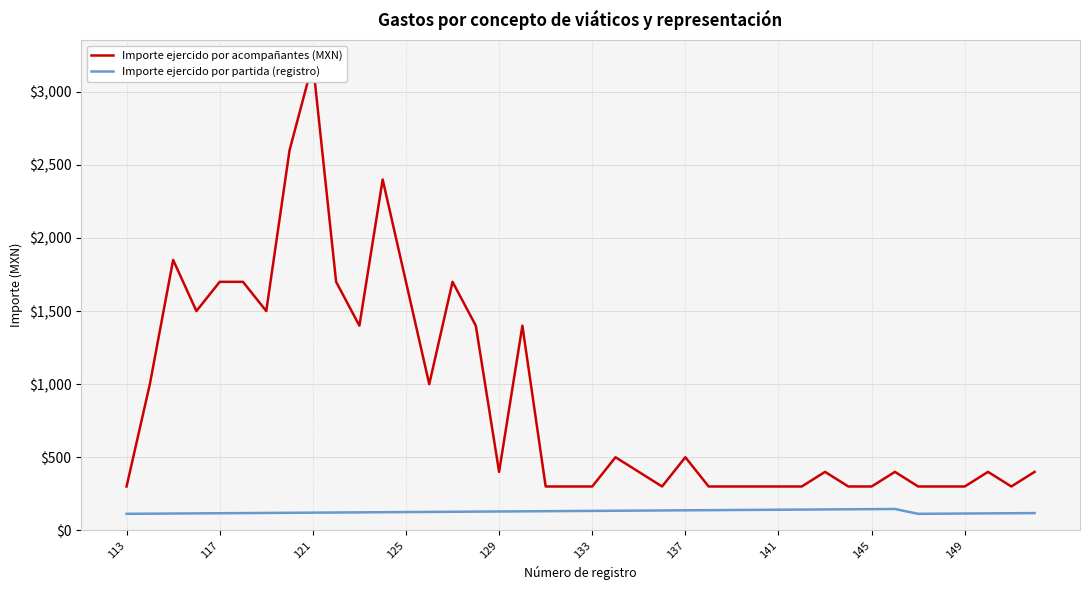

Is it true that Importe ejercido por partida (registro) equals 117 at 117?

True